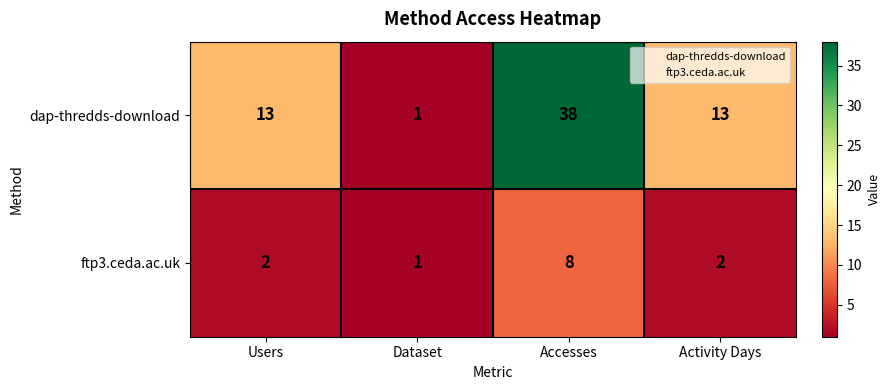

Which category has the lowest value across all series?

Dataset